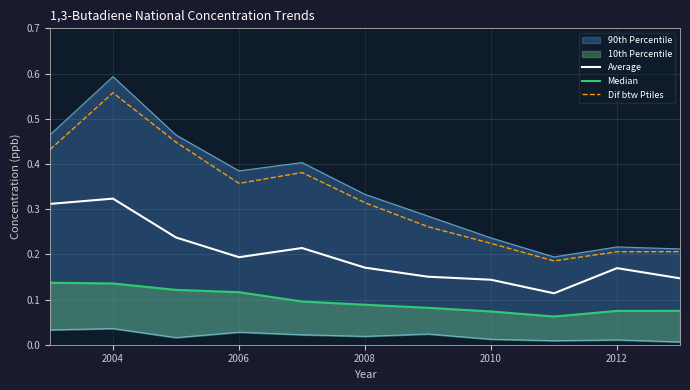

What is the value of the Average point at the 9th from the left?

0.1